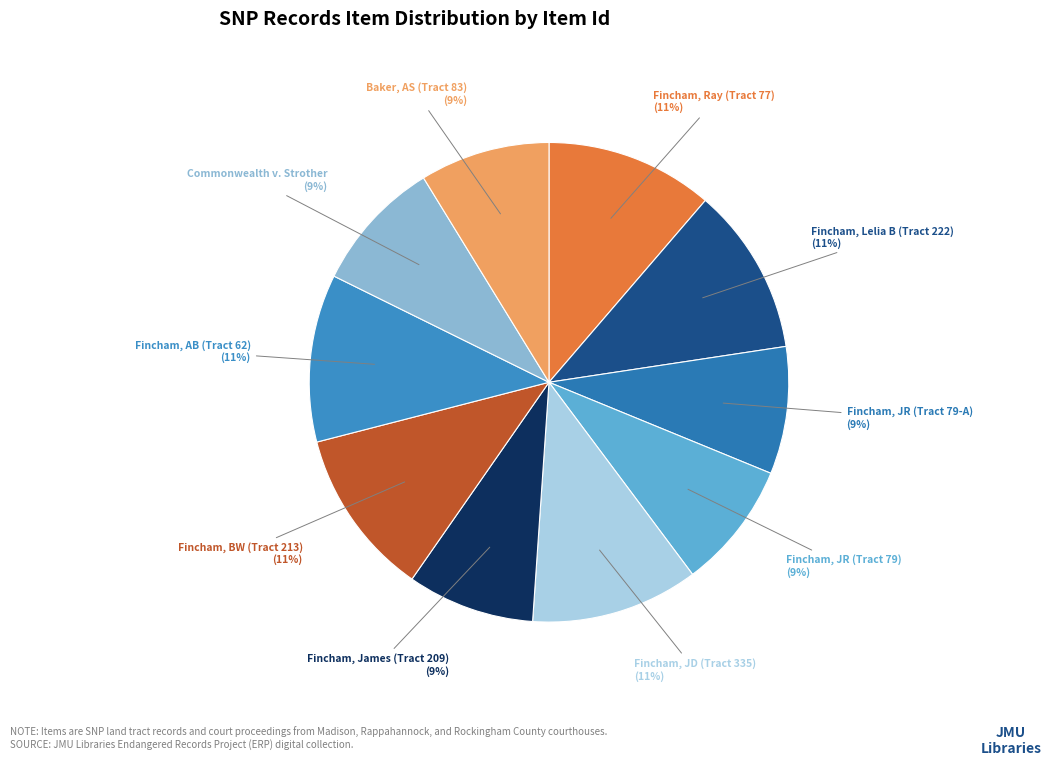

Is it true that Commonwealth v. Strother is 9% of the pie?

True